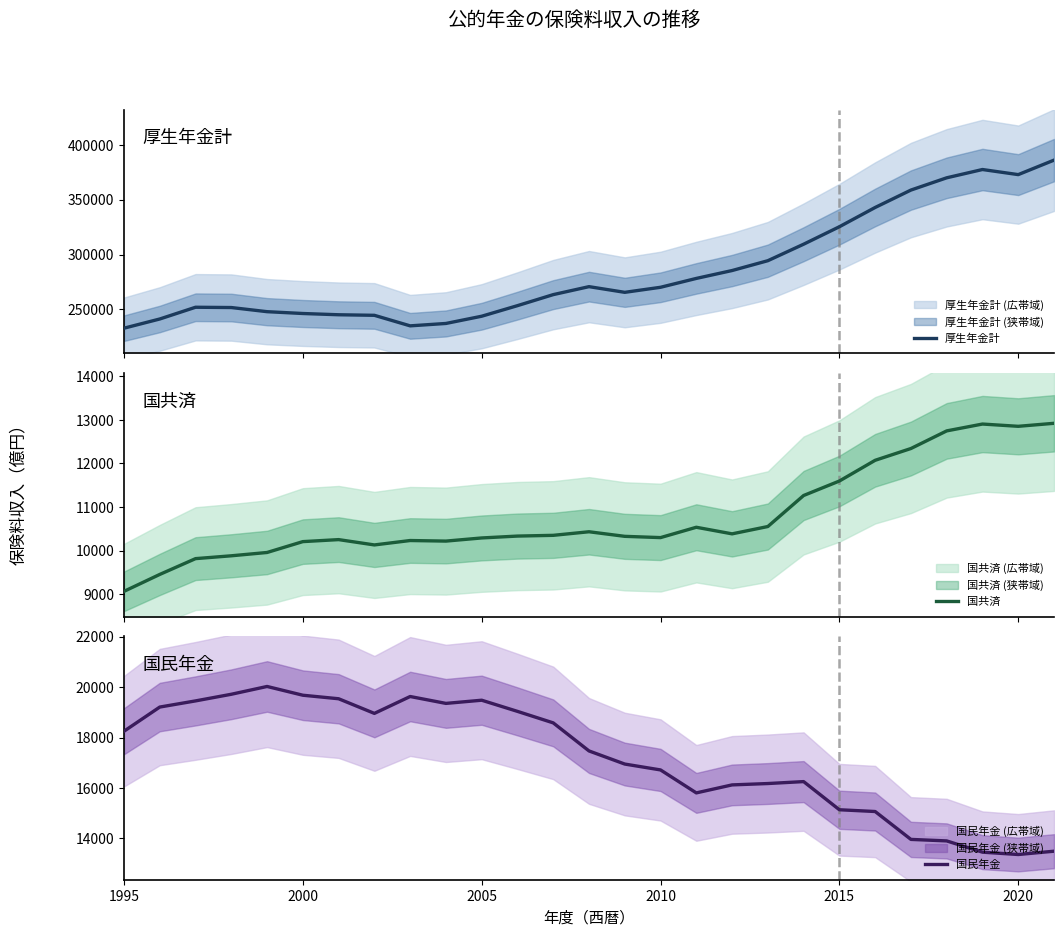

The value of 国民年金 at 2010 is 23458. True or false?

False